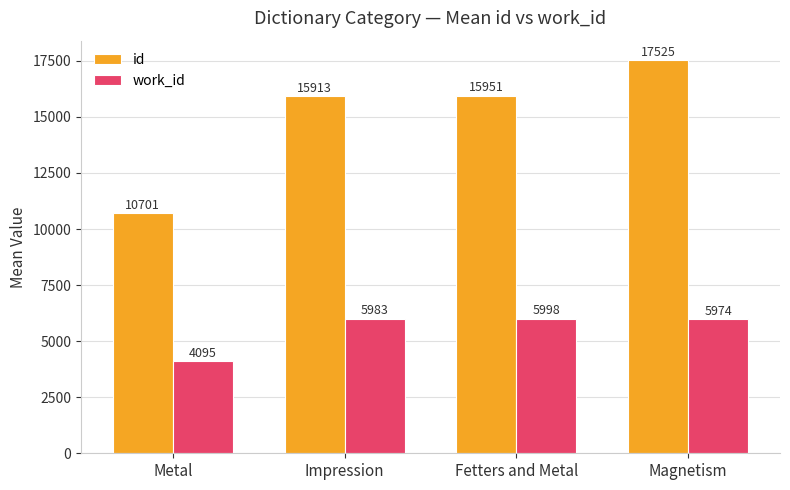

How many groups of bars are there?

4